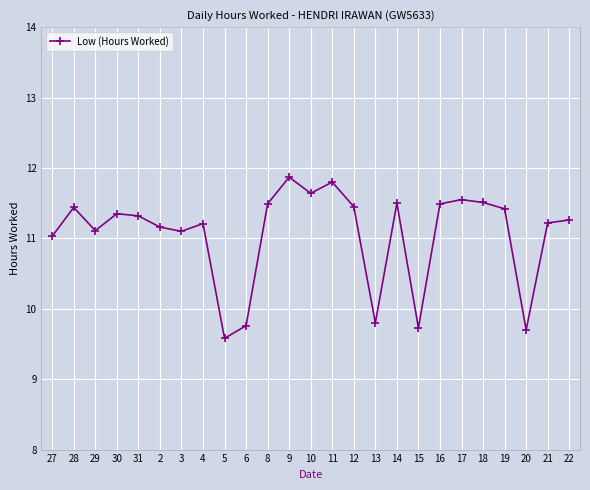

The chart shows a value of 11.5 at 18. True or false?

True